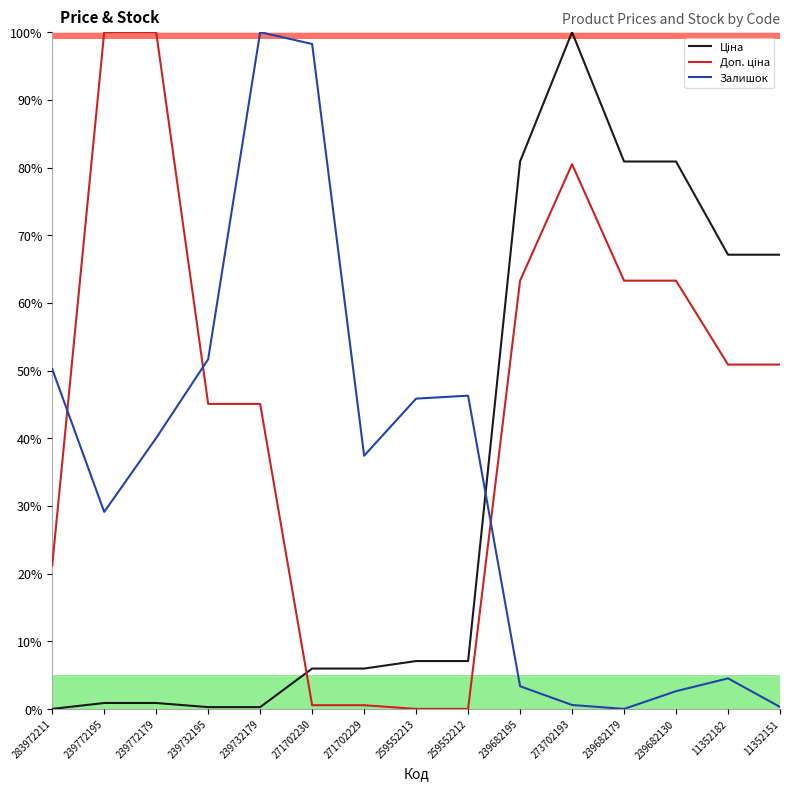

Where is the first local maximum for Залишок?

239732179